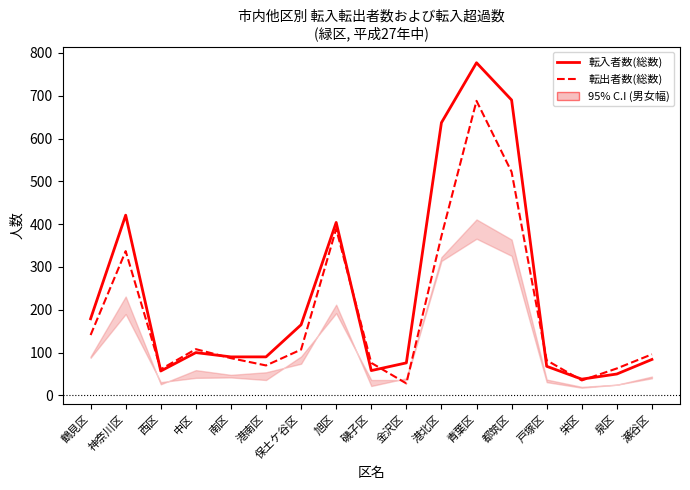

What is the sum of all 転入者数(総数) values?

3984